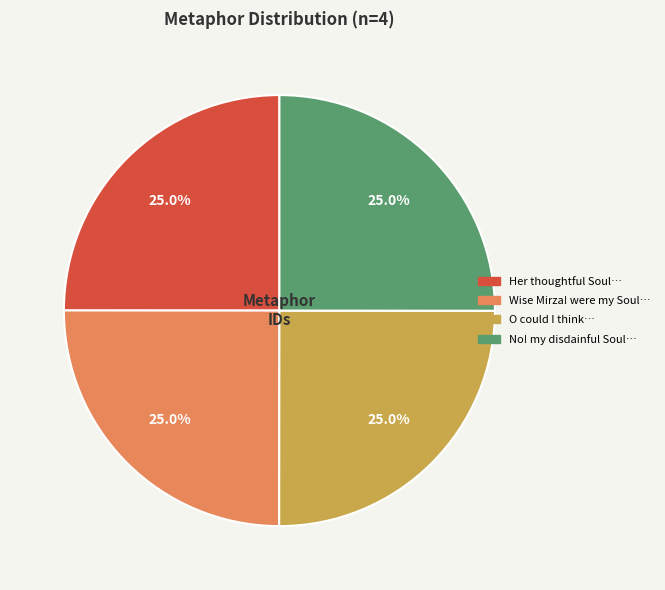

Approximately how many times larger is the value at O could I think… compared to Her thoughtful Soul…?

1.0